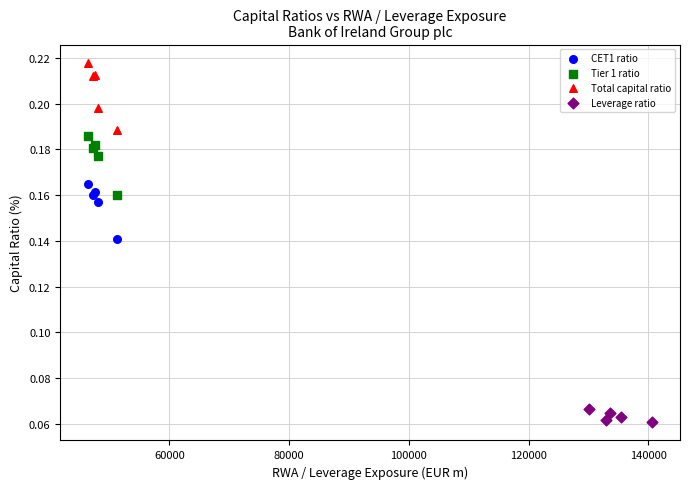

Which series reaches the maximum Y coordinate?

Total capital ratio